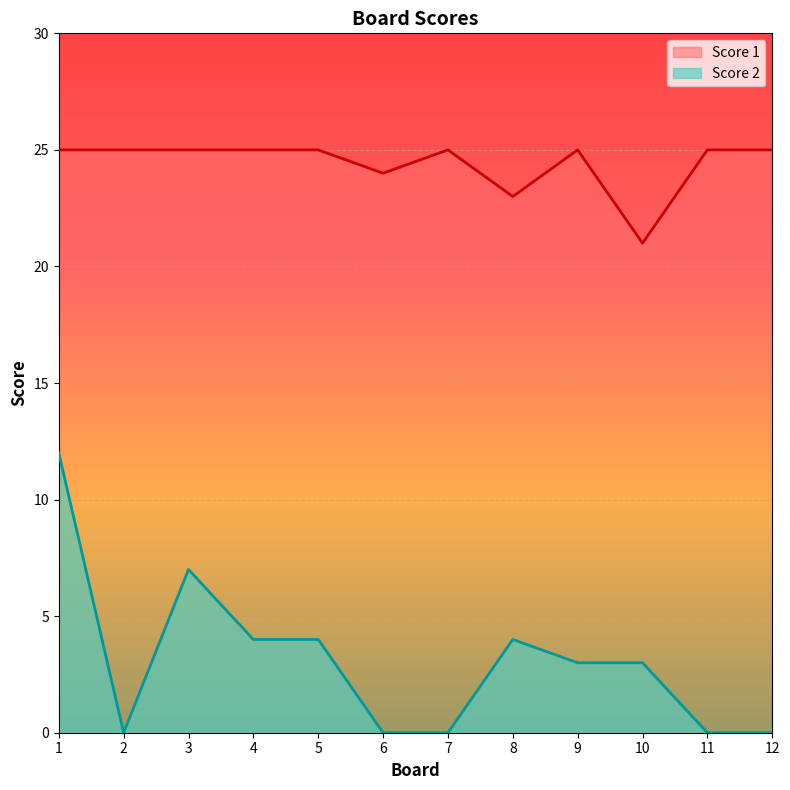

What is the value of the Score 1 point at the 5th from the left?

25